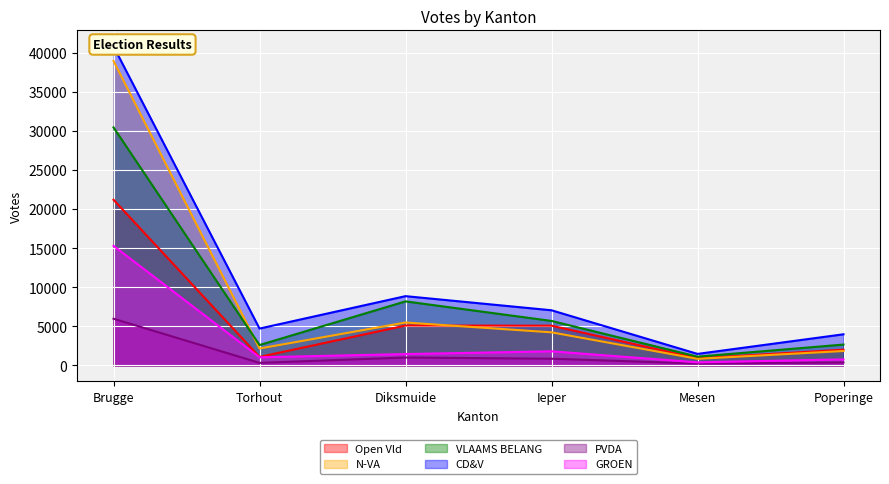

In GROEN, how many points are higher than both neighbors (excluding endpoints)?

1